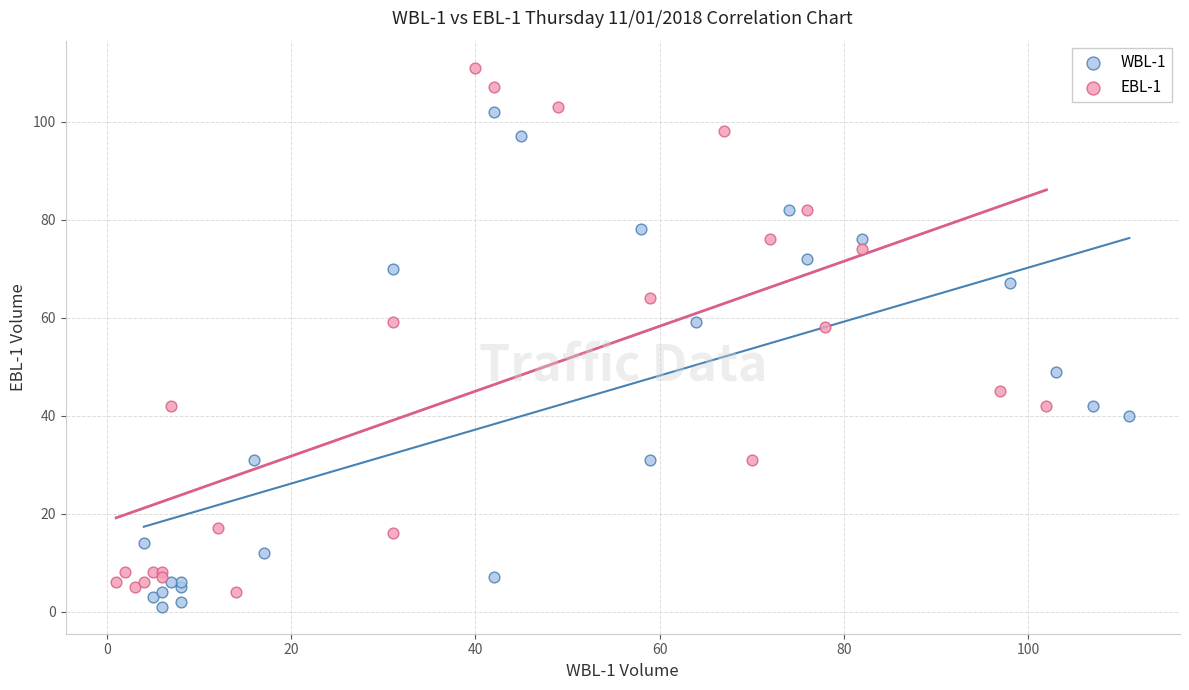

Which series contains the highest Y value?

EBL-1